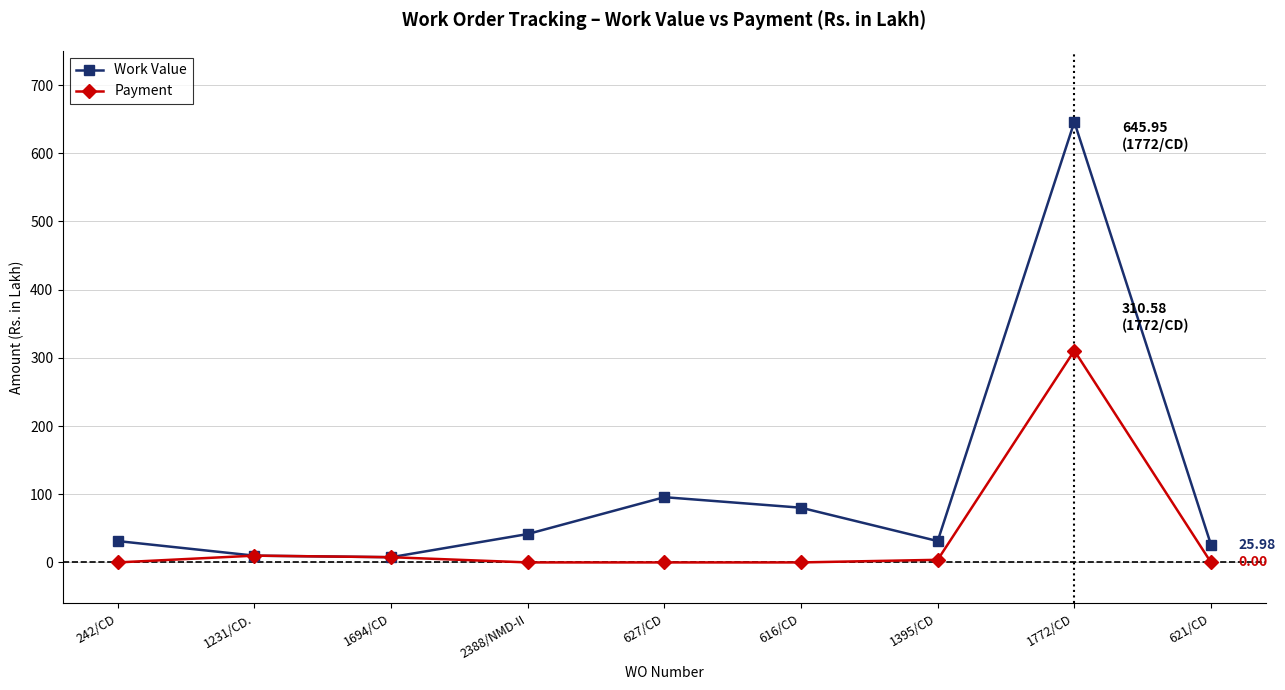

Which series has the largest total across all categories?

Work Value